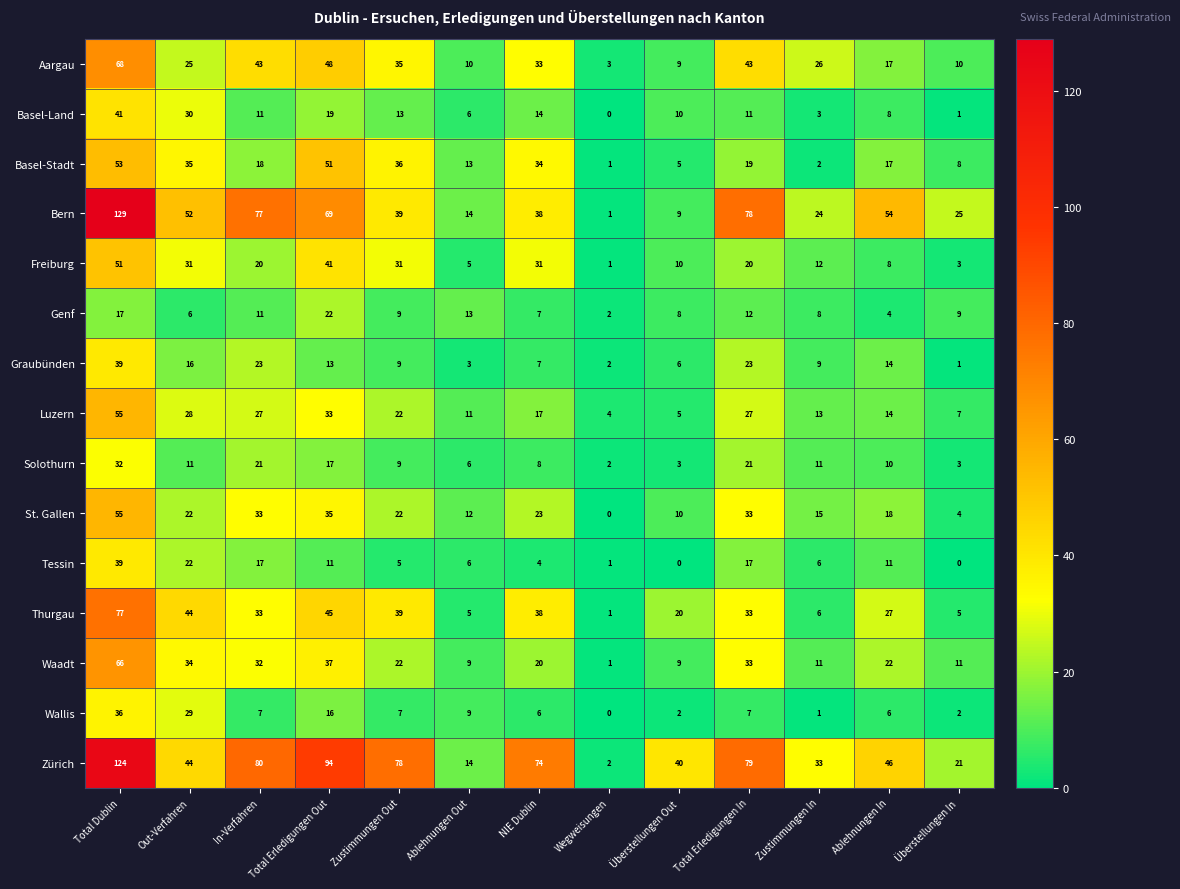

What is the sum of the Waadt values at Überstellungen Out and NIE Dublin?

29